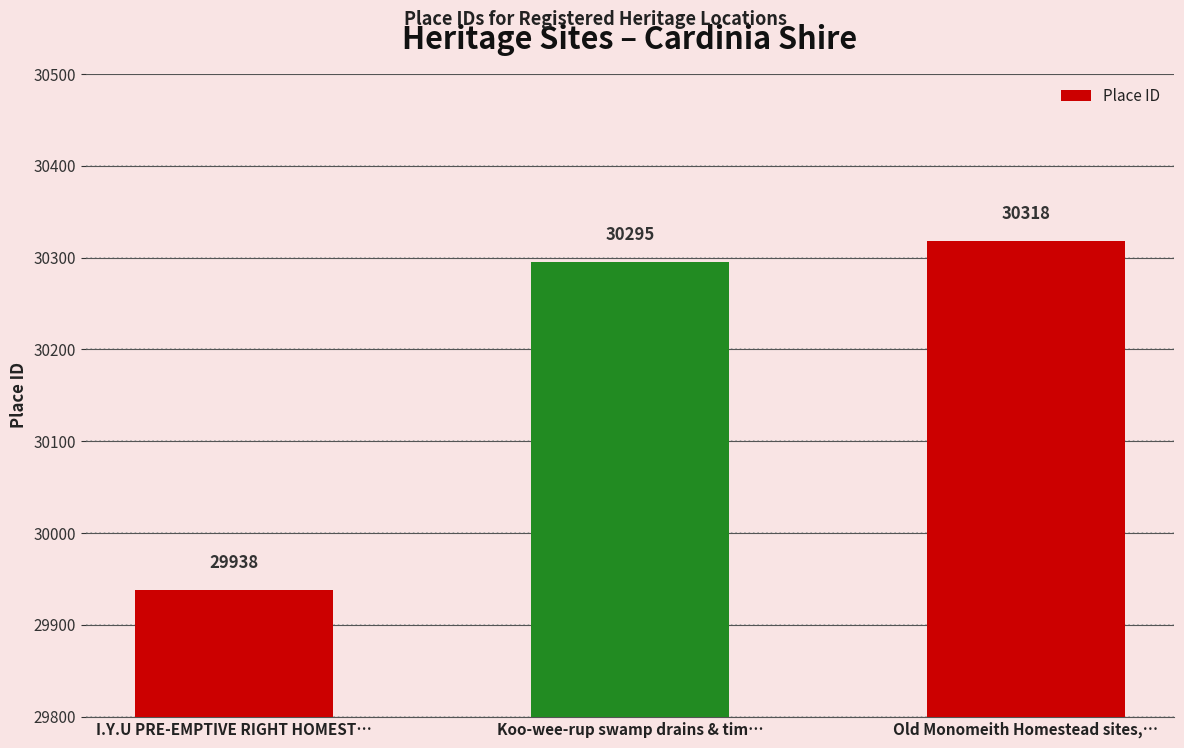

Reading left to right, list all the values displayed in this chart.

I.Y.U PRE-EMPTIVE RIGHT HOMEST…=29938	Koo-wee-rup swamp drains & tim…=30295	Old Monomeith Homestead sites,…=30318